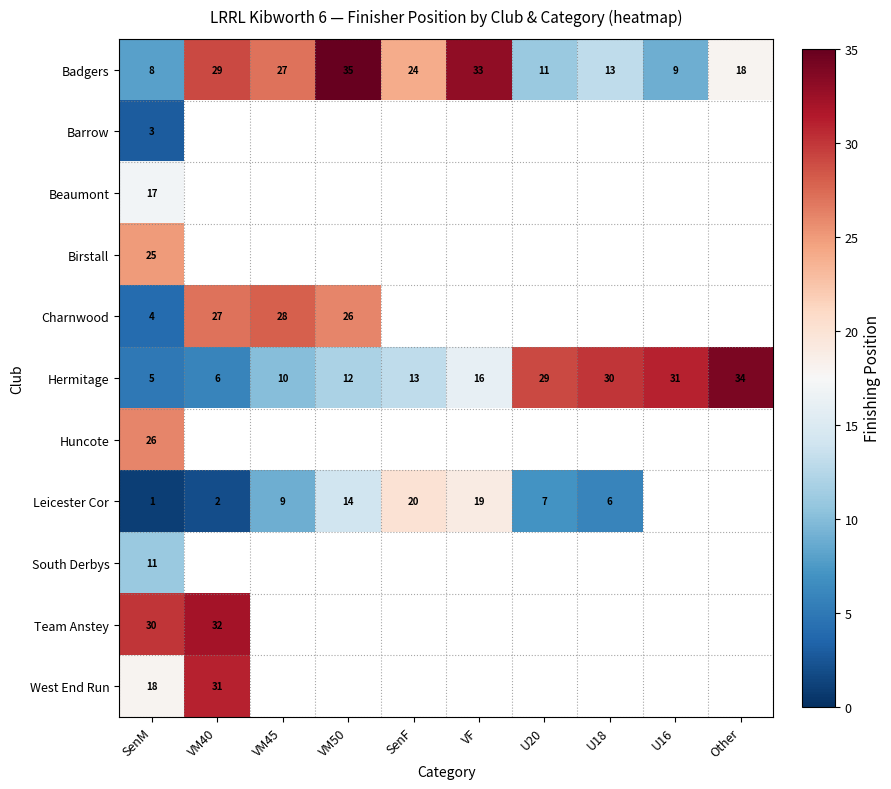

What is the lowest value of the Hermitage series?

5